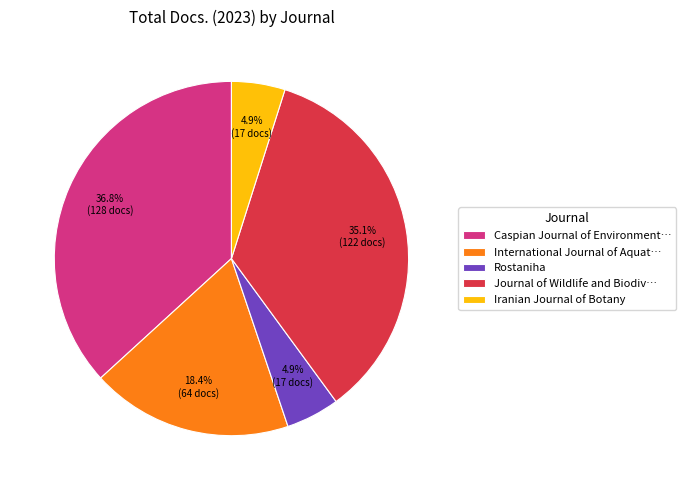

Is there any slice that represents more than half of the pie?

No